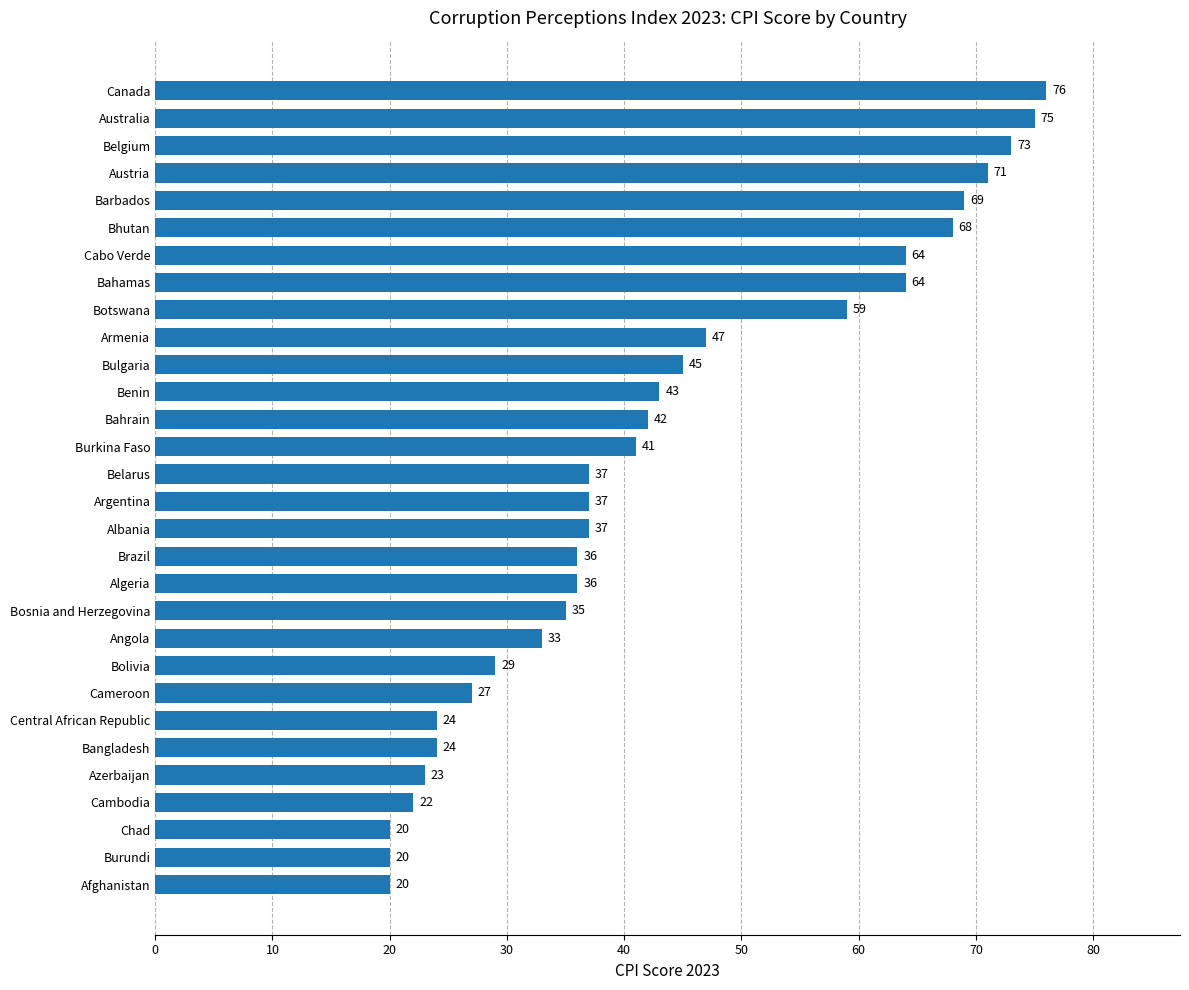

Between Armenia and Bosnia and Herzegovina, which is larger?

Armenia